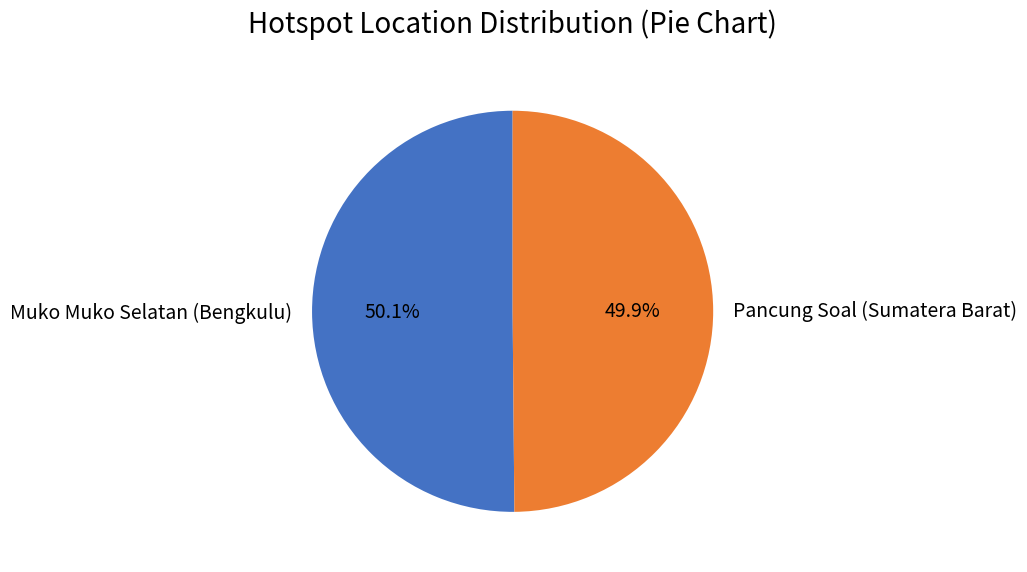

True or false: Muko Muko Selatan (Bengkulu) accounts for 58% of the total.

False